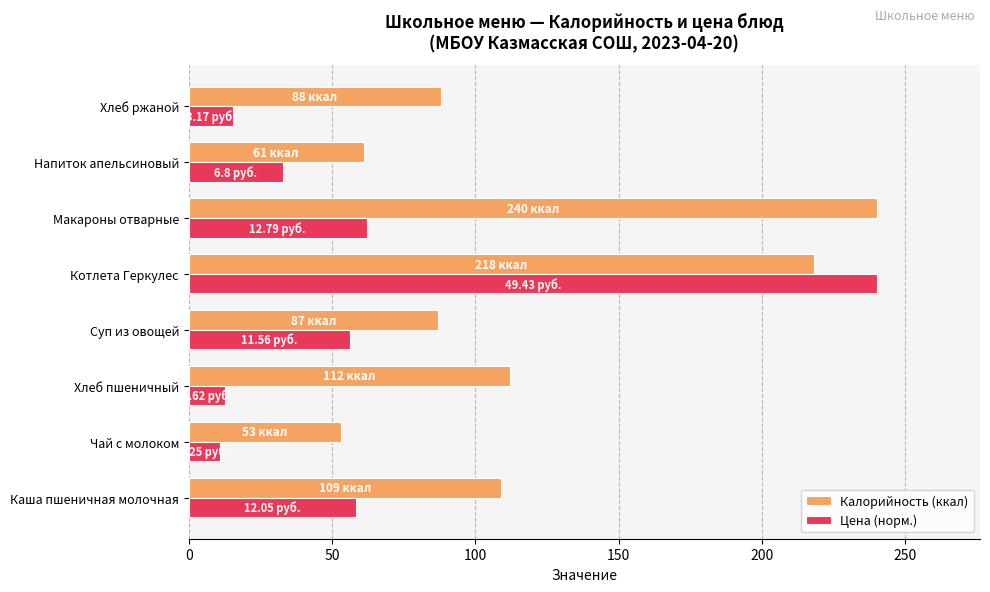

At which label is Калорийность (ккал) closest to 146?

Хлеб пшеничный